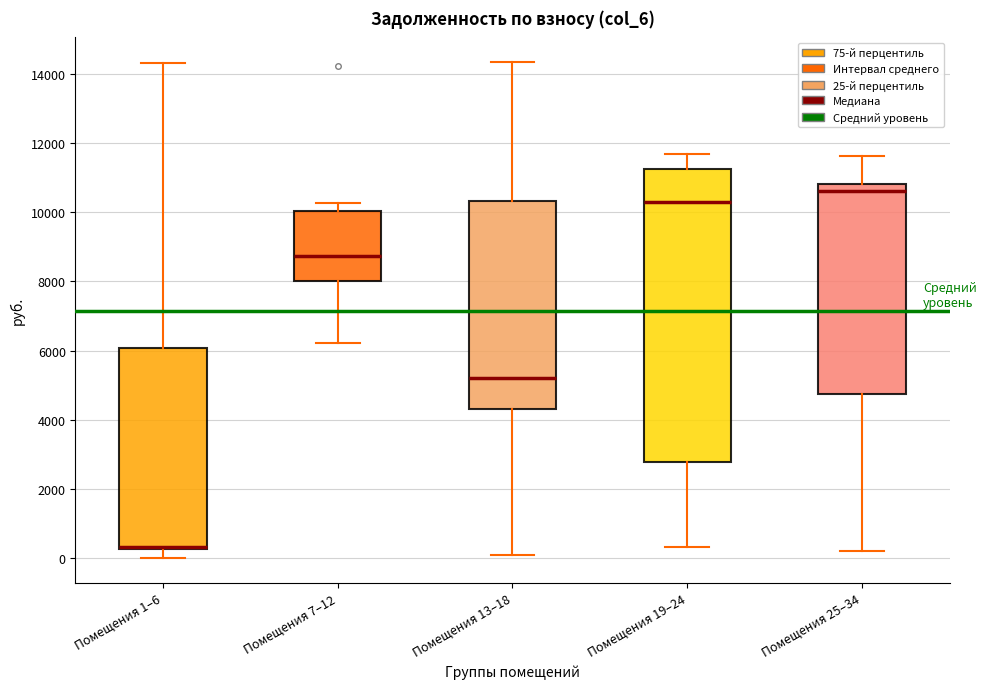

Reading left to right, read every box against the y-axis: the position of its median line, the range the box covers, and the ends of its whiskers. The values are not printed on the chart, so give them approximately, as read against the axis.

Помещения 1–6: median 400 (drawn on the box's lower edge), box 200 to 6000, whiskers 0 to 14400
Помещения 7–12: median 8800, box 8000 to 10000, whiskers 6200 to 10200
Помещения 13–18: median 5200, box 4400 to 10400, whiskers 0 to 14400
Помещения 19–24: median 10200, box 2800 to 11200, whiskers 400 to 11600
Помещения 25–34: median 10600, box 4800 to 10800, whiskers 200 to 11600